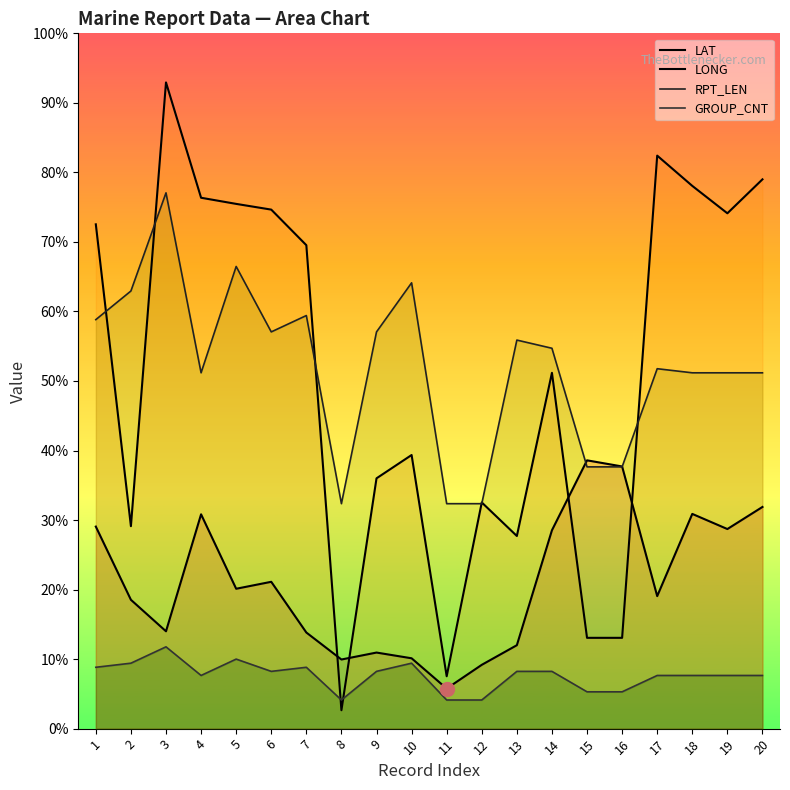

Which series has the widest spread of values?

LONG